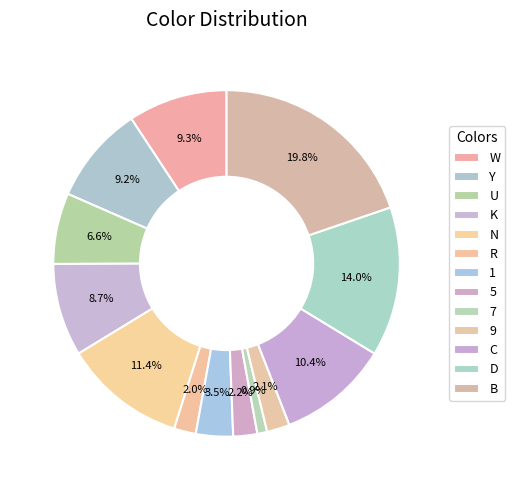

How many segments does this pie chart have?

13